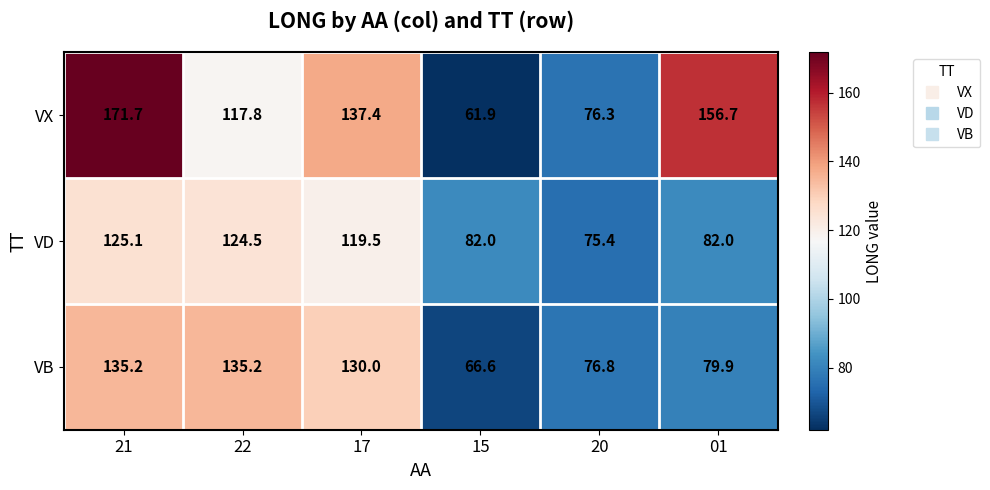

At 20, list the series in order from smallest to largest.

VD, VX, VB